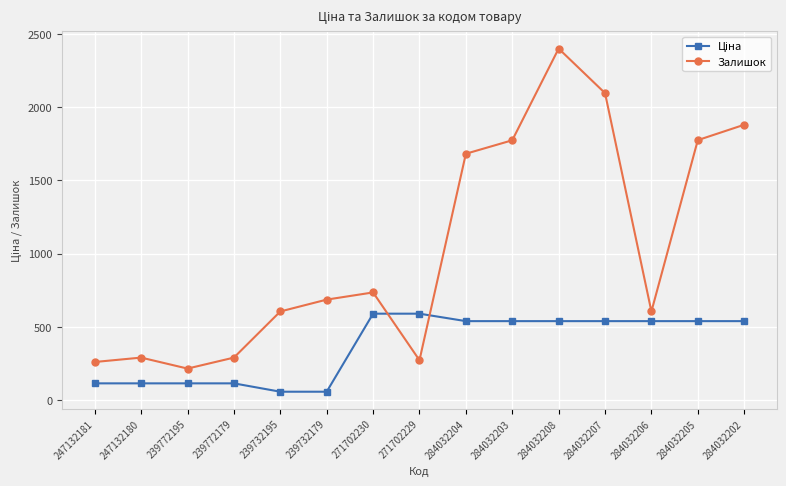

What is the spread (max minus min) of values at 239772179?

175.9